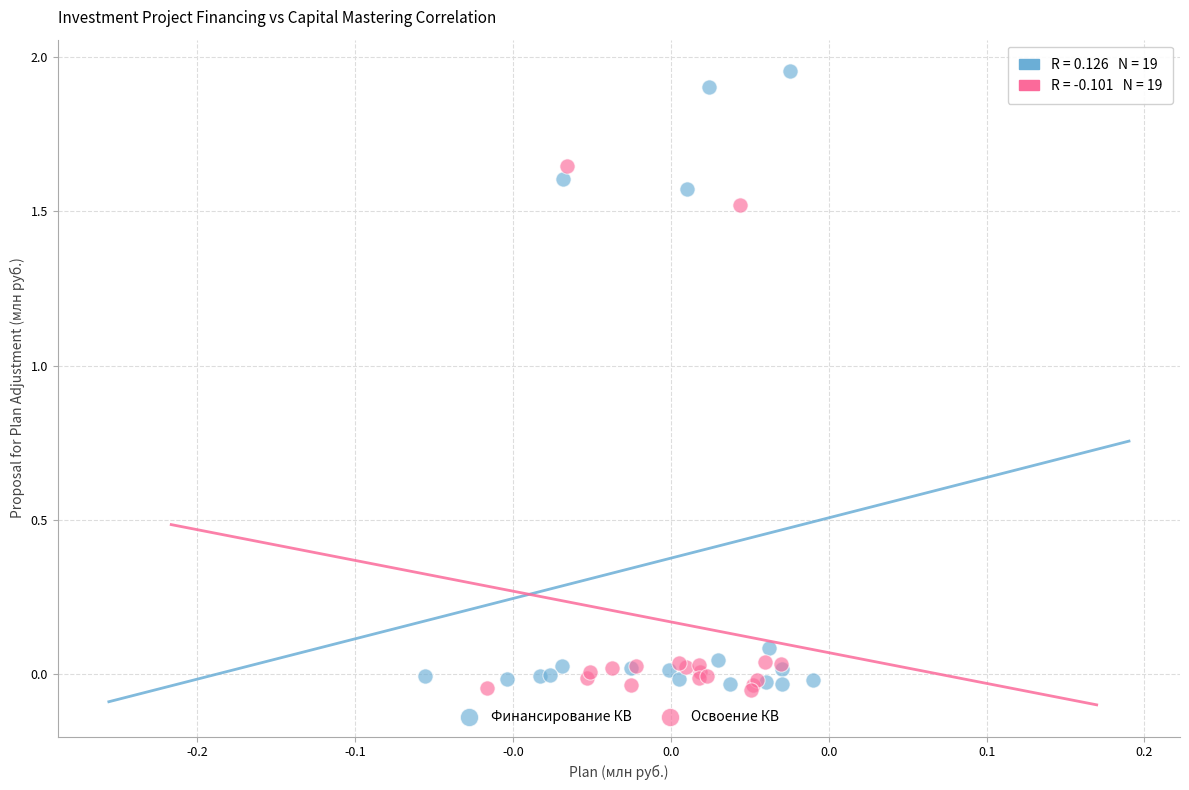

Which series has the widest spread of Y values?

Финансирование КВ